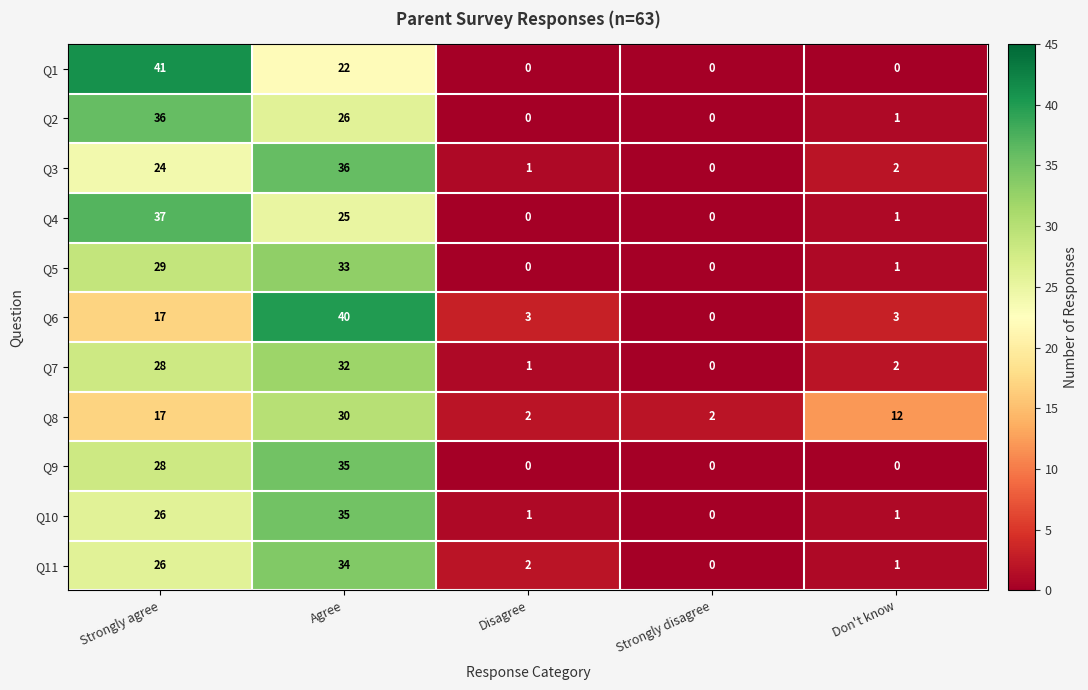

How many distinct data groups are displayed?

11